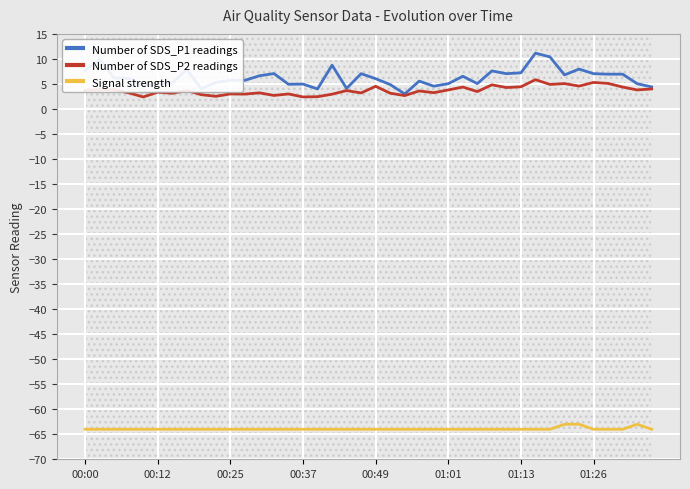

True or false: Signal strength and Number of SDS_P2 readings intersect in this chart.

False